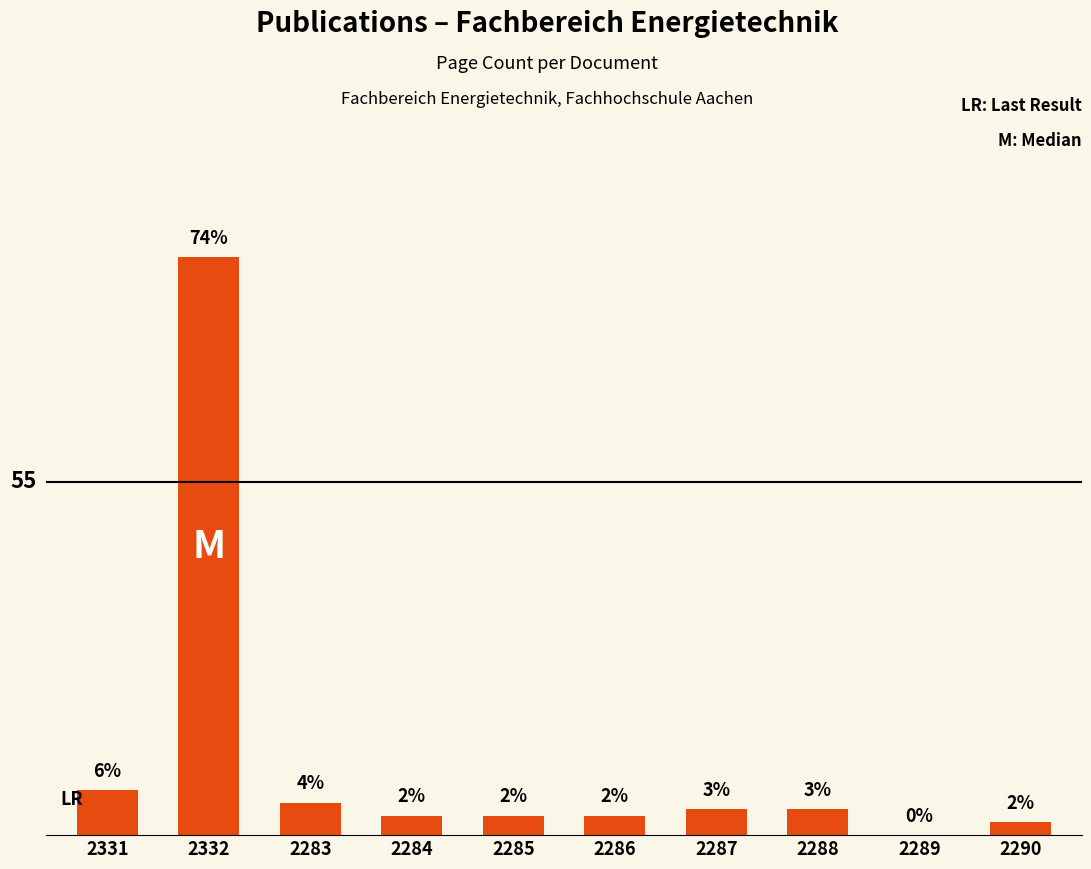

What is the difference between the second highest and second lowest values?

5